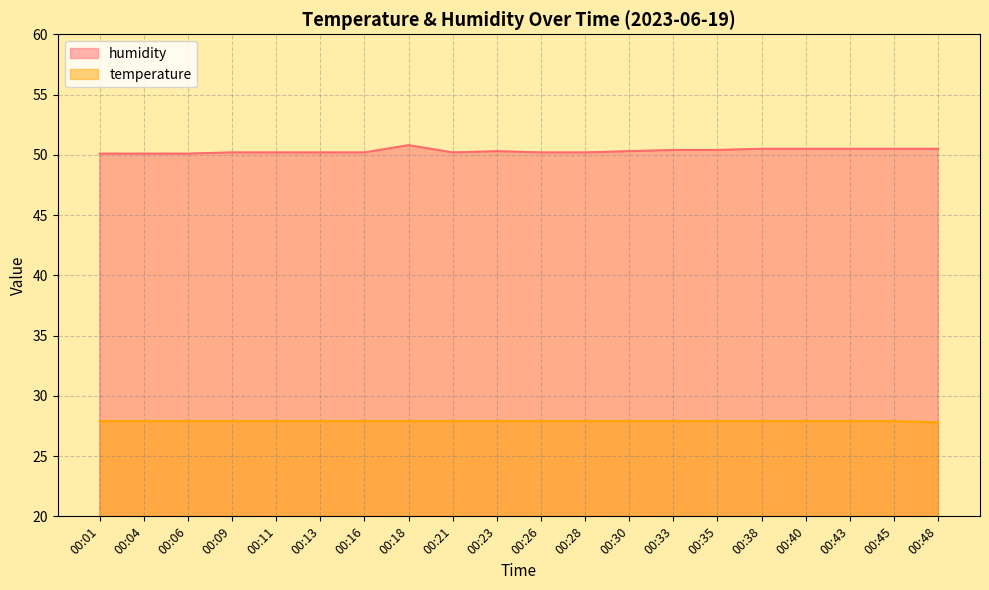

At which label does humidity reach its minimum?

00:01